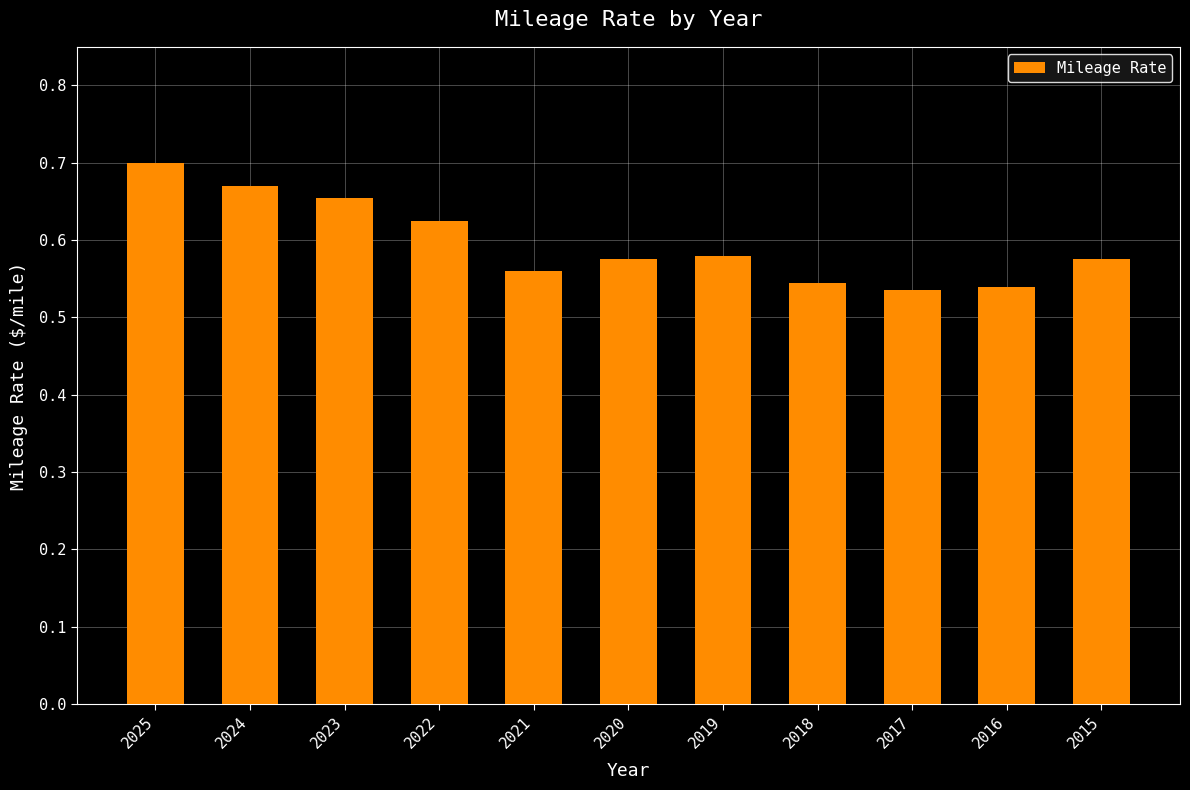

Which has a higher value, 2022 or 2016?

2022